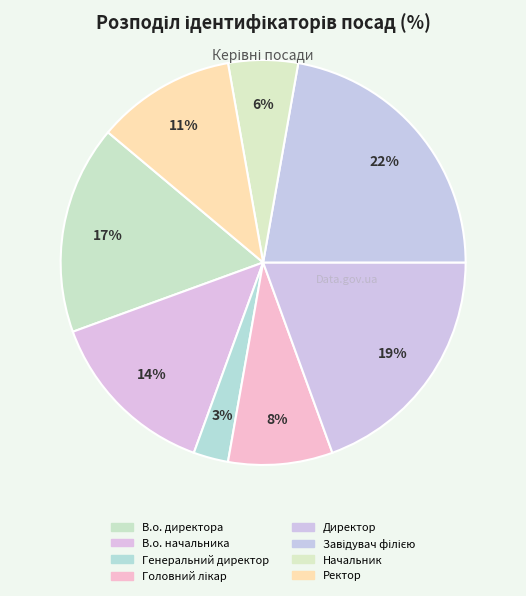

Is there a majority slice in this chart?

No